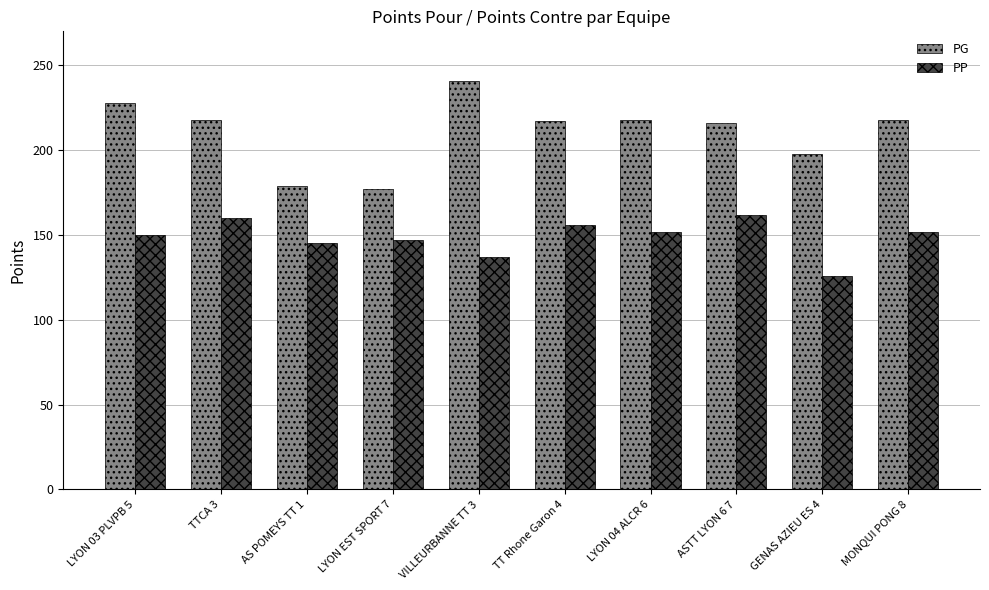

List the series in order of their overall mean, lowest first.

PP, PG